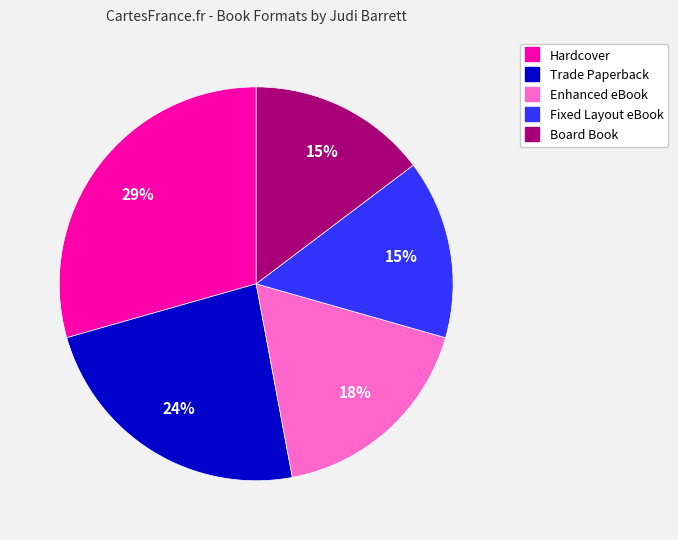

How many slices are in this pie chart?

5